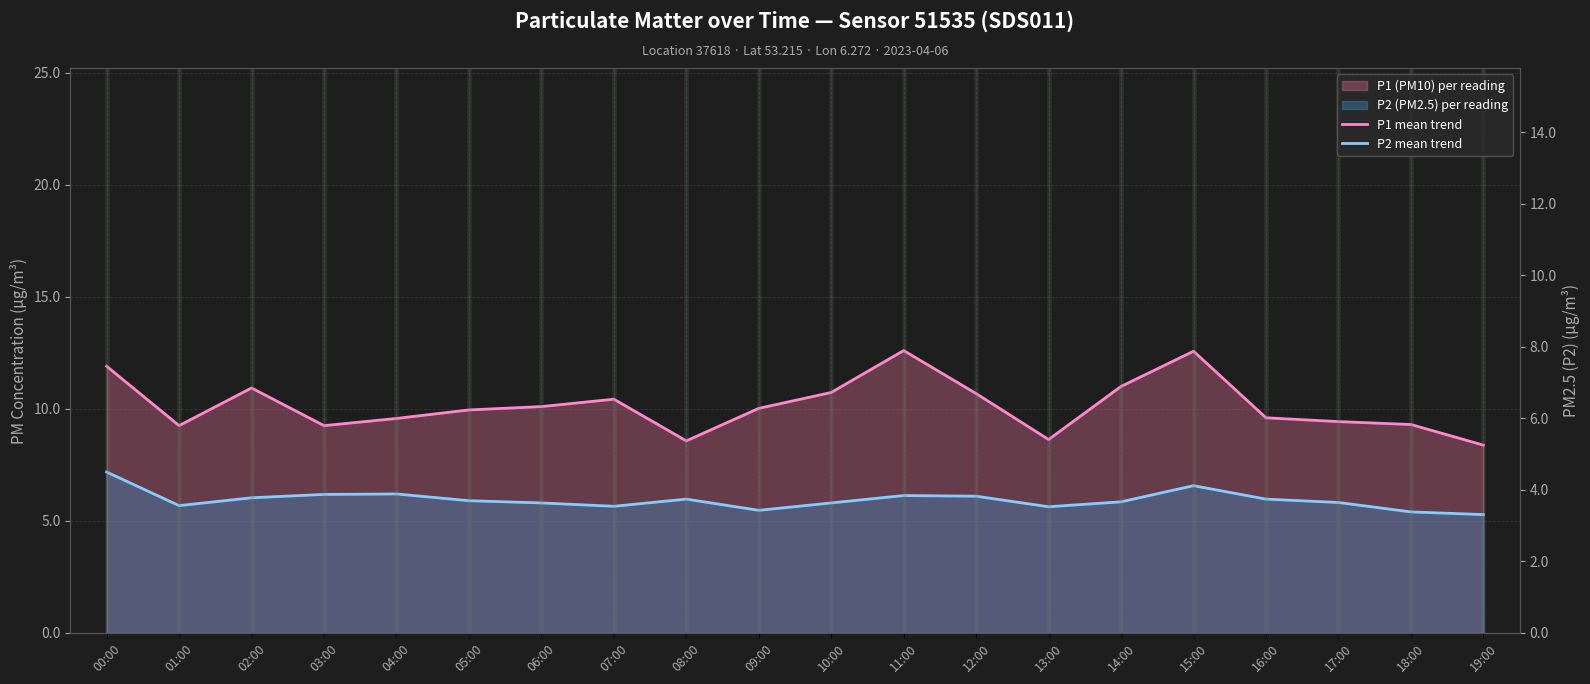

Which label corresponds to the smallest value in the chart?

19:00